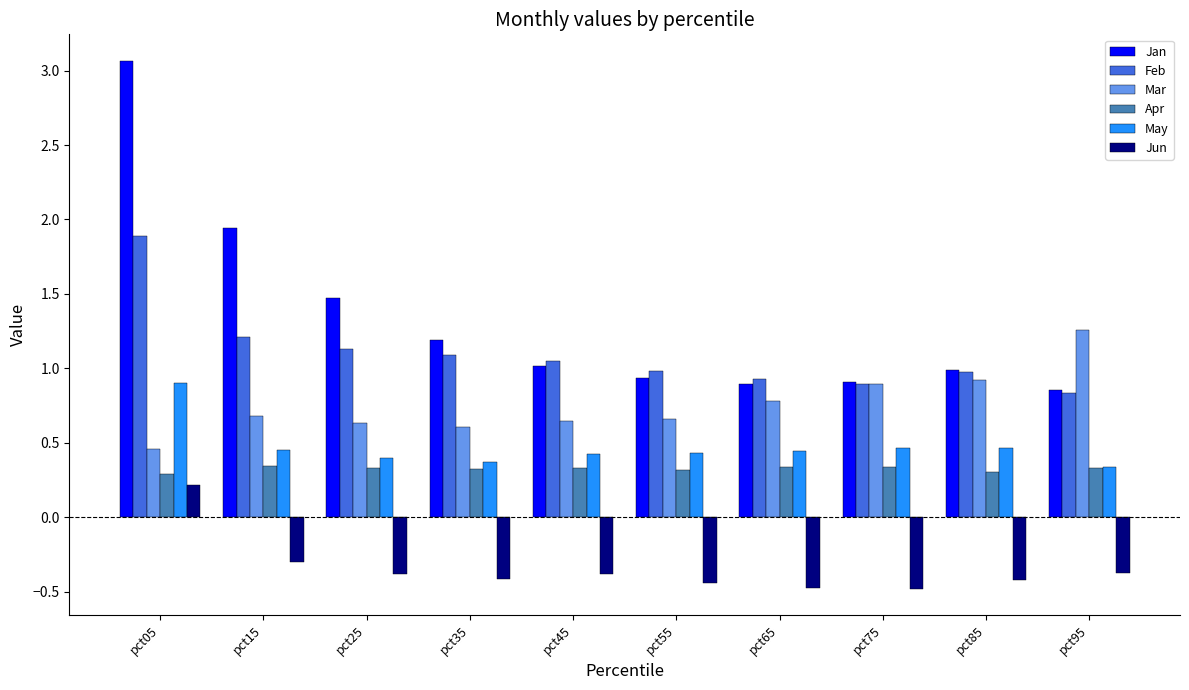

What is the sum of all Feb values?

11.0